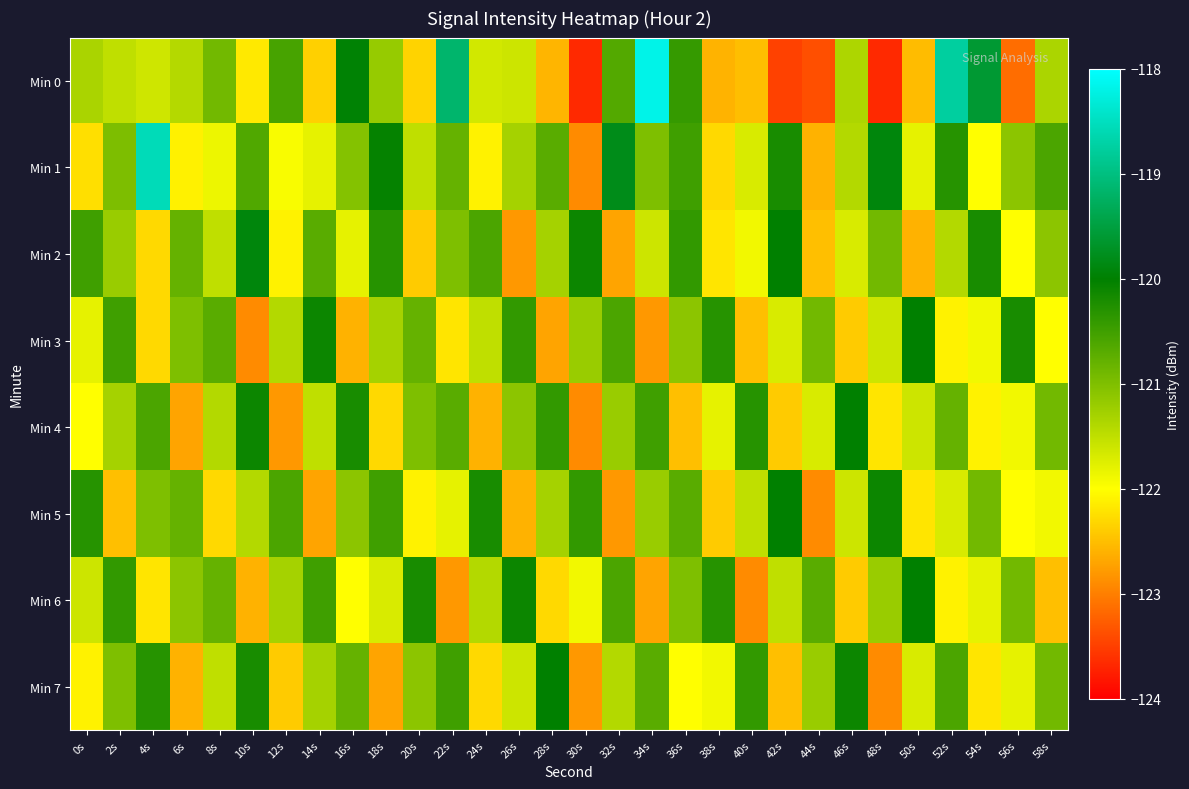

Rank the series by their maximum value, from lowest to highest.

Min 3, Min 4, Min 5, Min 6, Min 7, Min 2, Min 1, Min 0